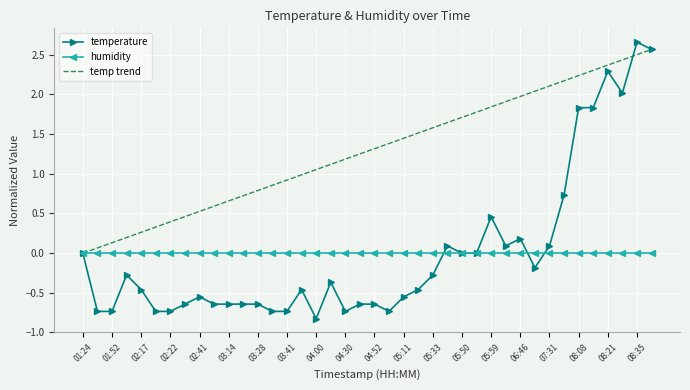

What is the minimum value for temperature?

-0.8